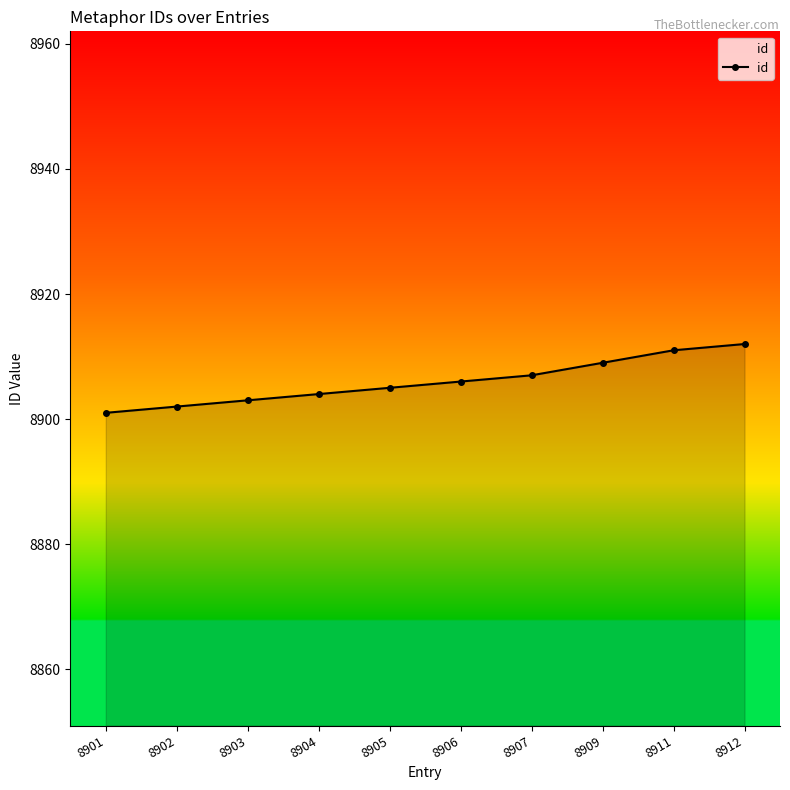

True or false: there are more than 2 points higher than both neighbors.

False